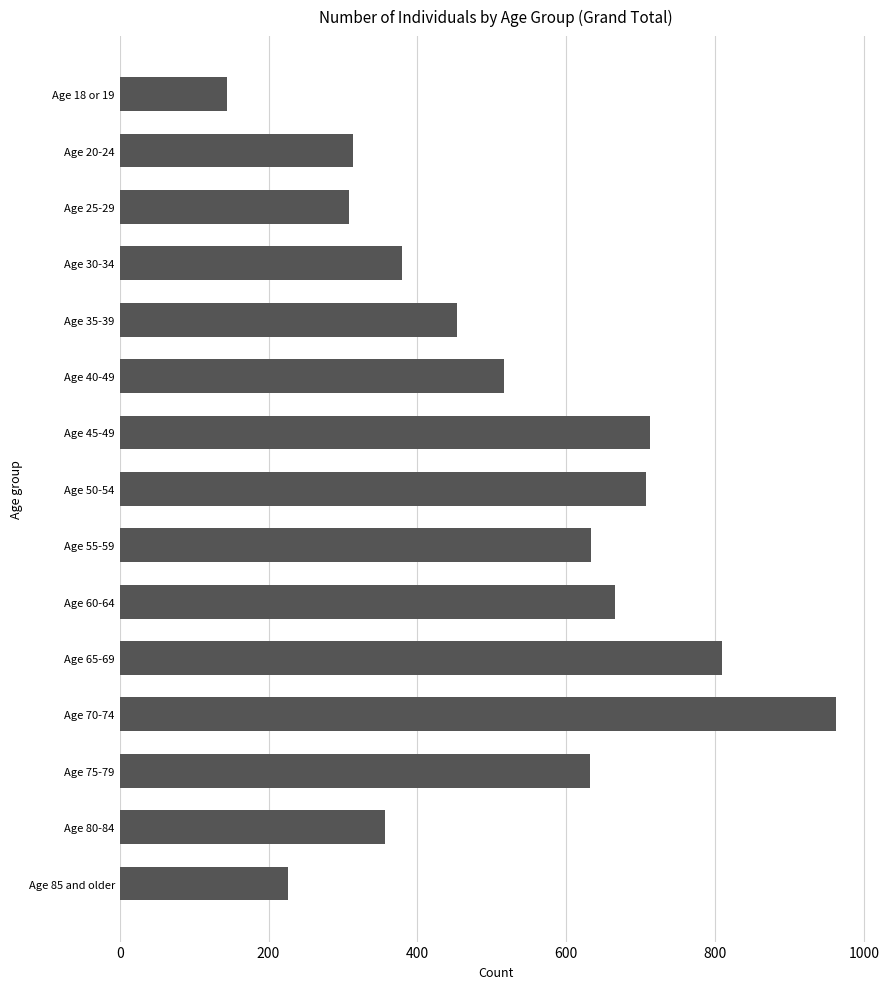

What is the sum of all values?

7817